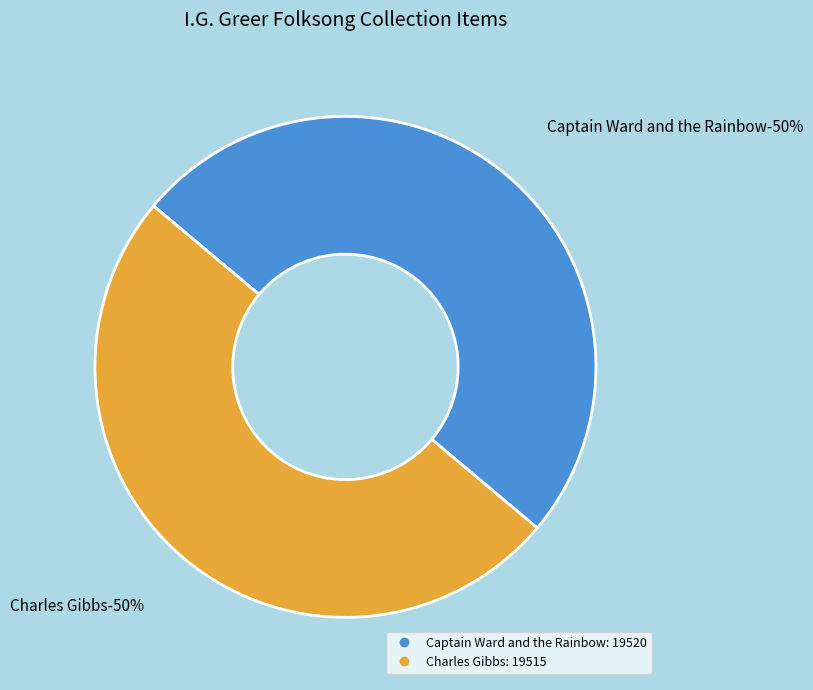

To the nearest percent, what is the average slice percentage?

50%